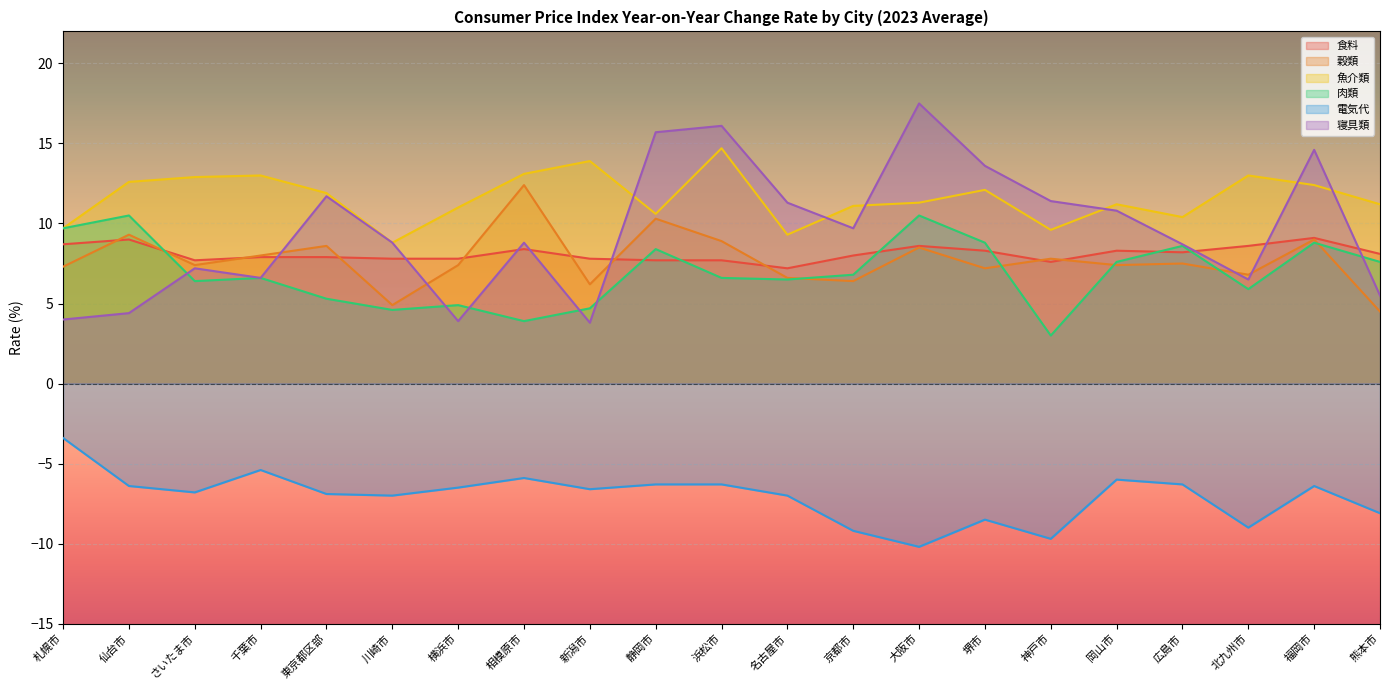

List the labels in order of 食料 value, largest first.

福岡市, 仙台市, 札幌市, 大阪市, 北九州市, 相模原市, 堺市, 岡山市, 広島市, 熊本市, 京都市, 千葉市, 東京都区部, 川崎市, 横浜市, 新潟市, さいたま市, 静岡市, 浜松市, 神戸市, 名古屋市